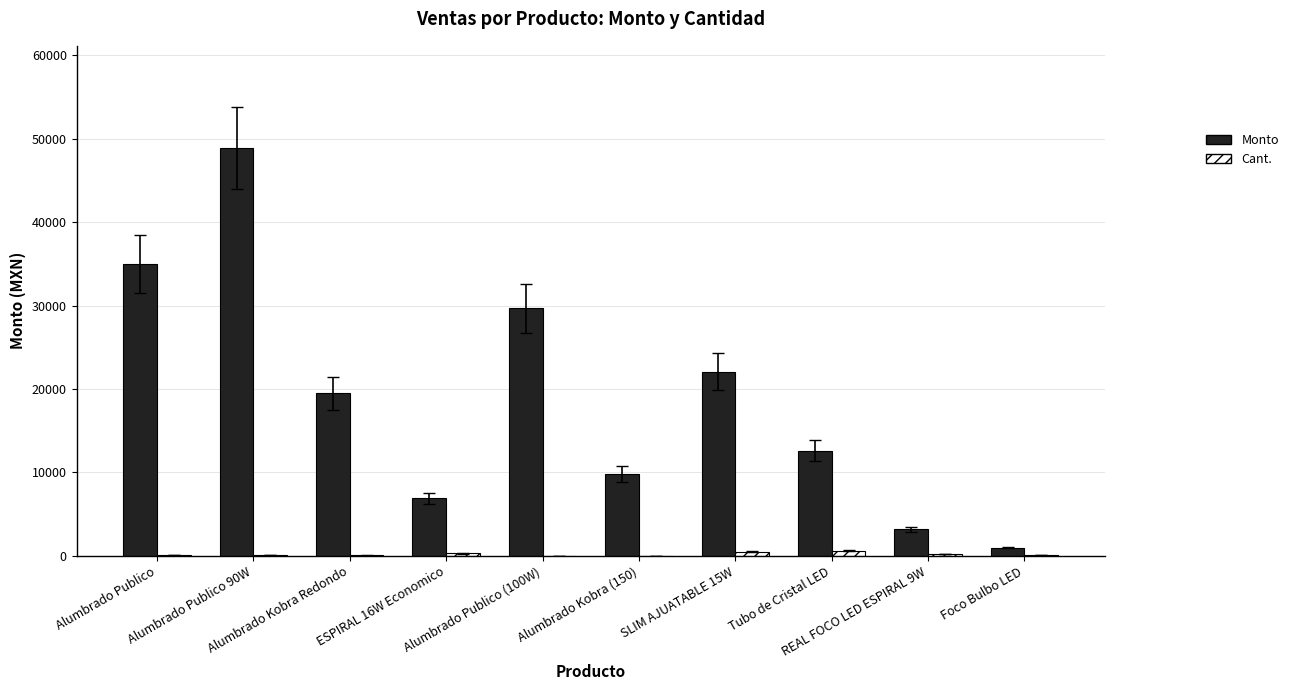

At which category is the sum across all series the highest?

Alumbrado Publico 90W